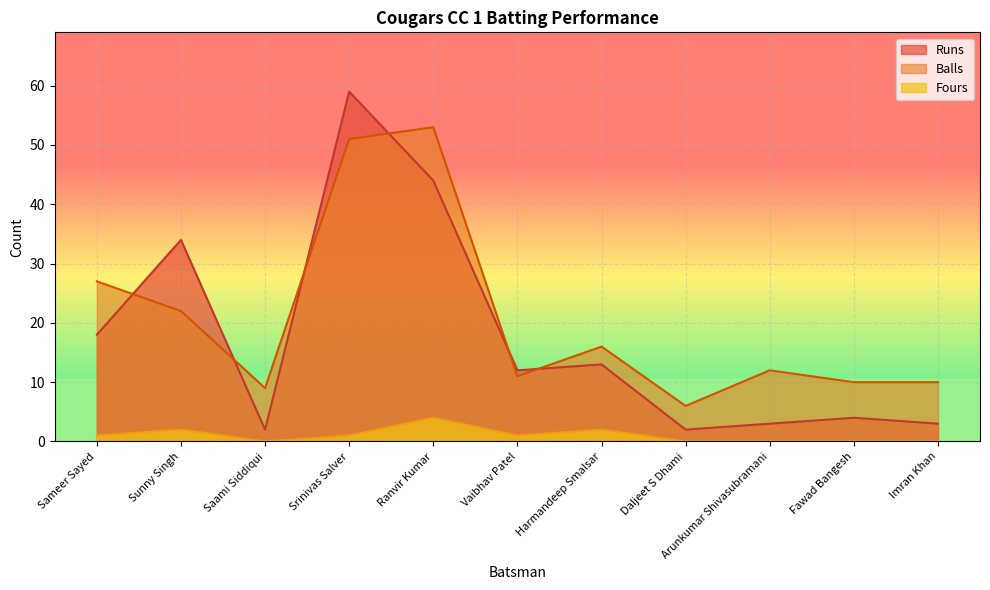

At which category does Fours reach its first local peak?

Sunny Singh